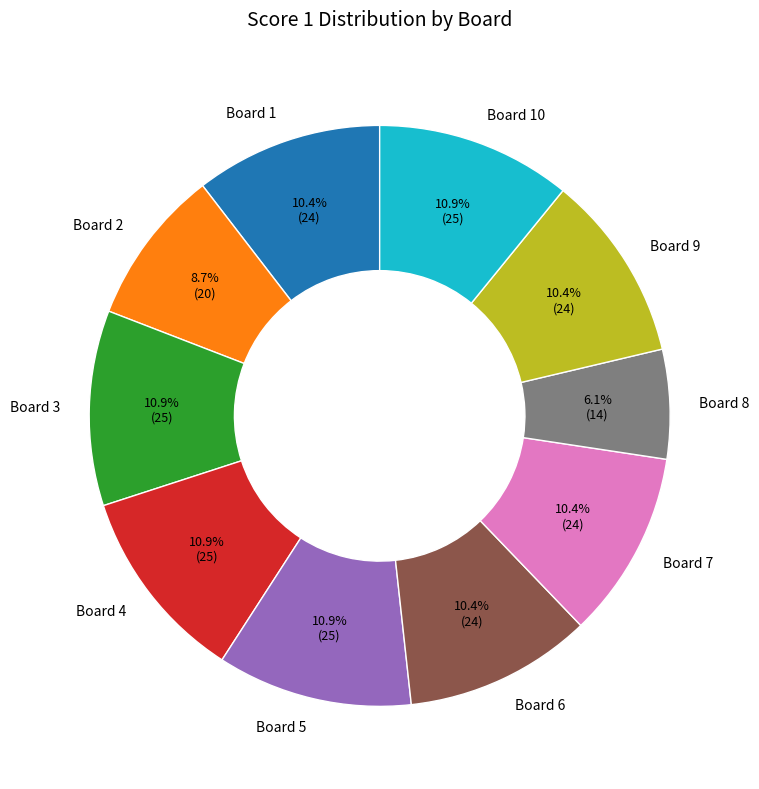

How much of the chart is everything except Board 9?

89.6%